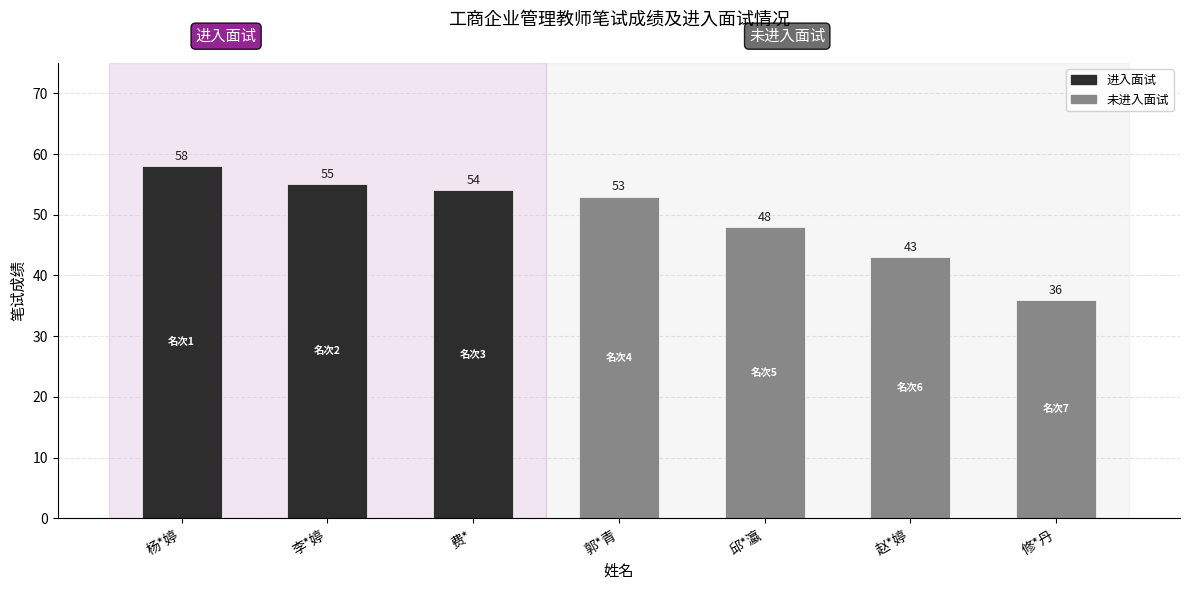

Reading left to right, transcribe all the data shown in this chart.

杨*婷=58	李*婷=55	费*=54	郭*青=53	邱*瀛=48	赵*婷=43	修*丹=36